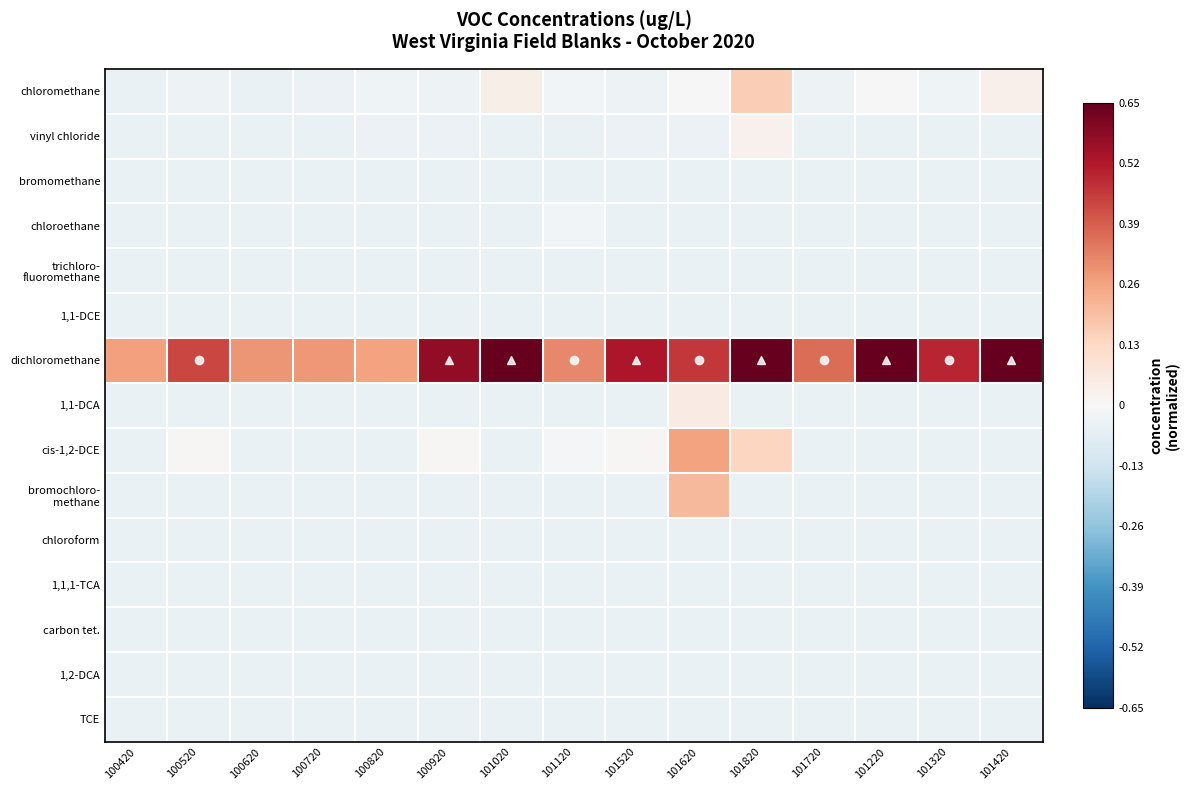

At which category is the sum across all series the highest?

101620